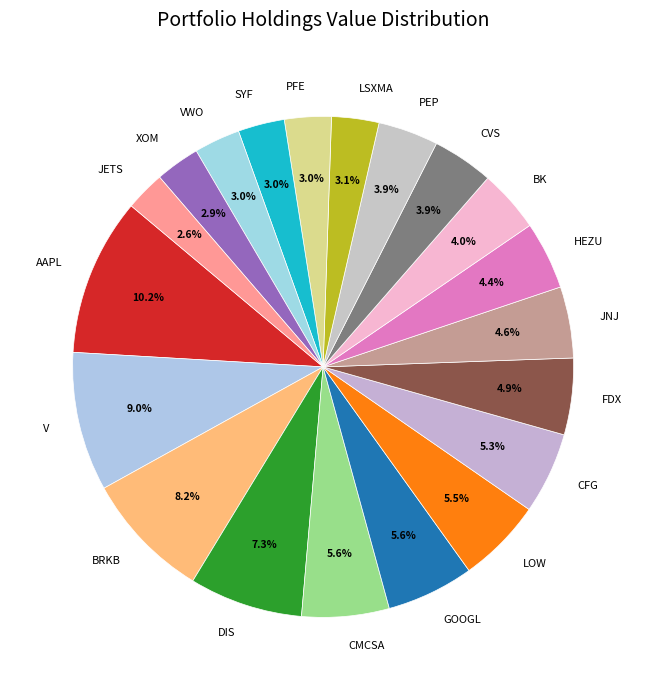

What percentage is the FDX slice, to the nearest percent?

5%